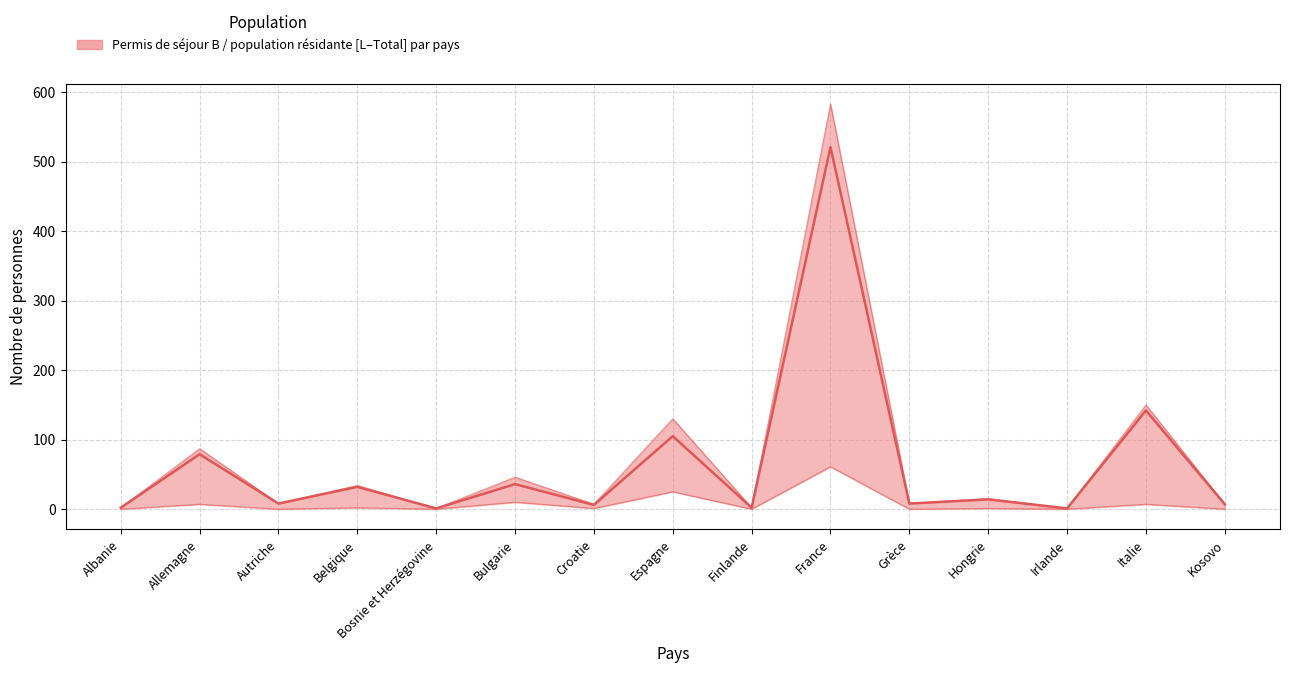

True or false: Permis B Hommes (col_9) and Permis L Total (col_4) cross at least once.

False